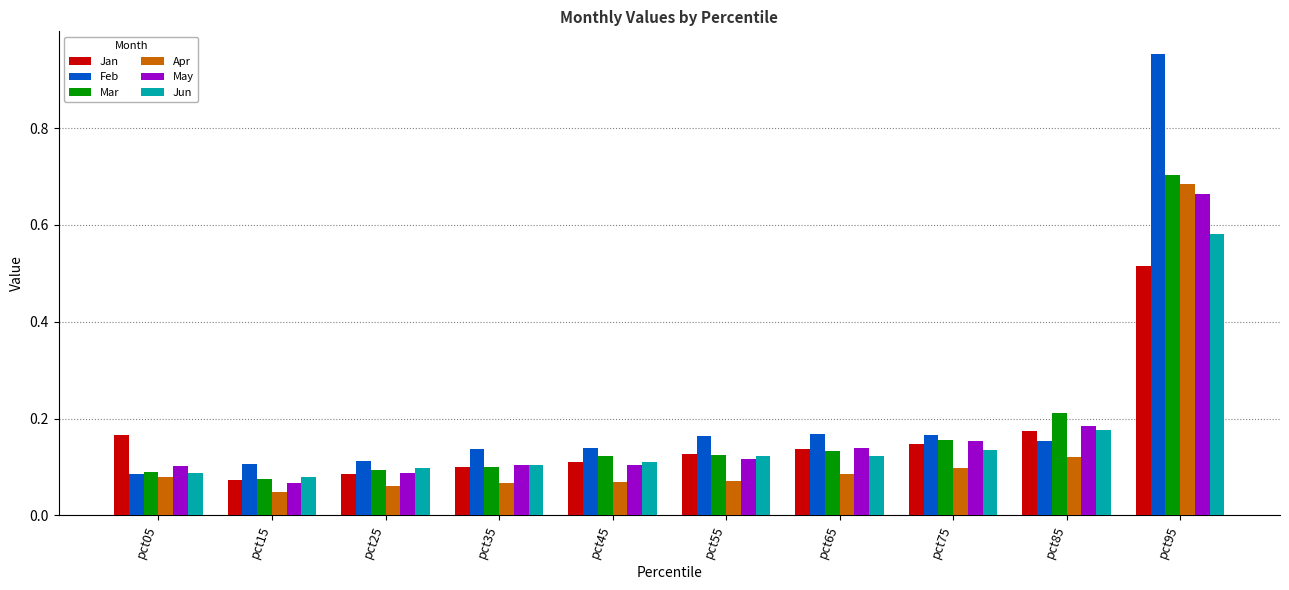

The value of May at pct25 is 0.0. True or false?

False